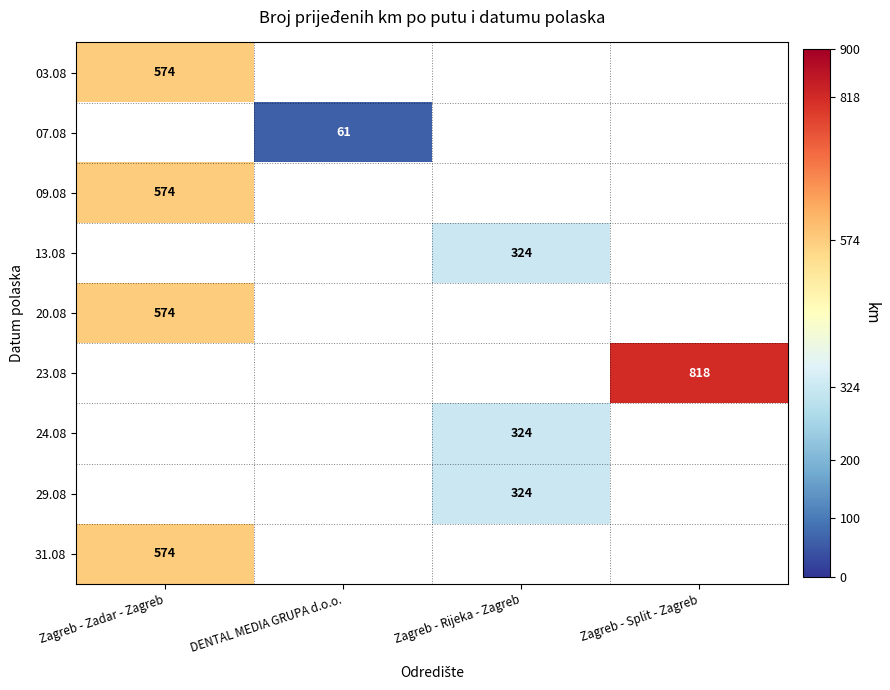

The value of 31.08 at Zagreb - Zadar - Zagreb is 289. True or false?

False